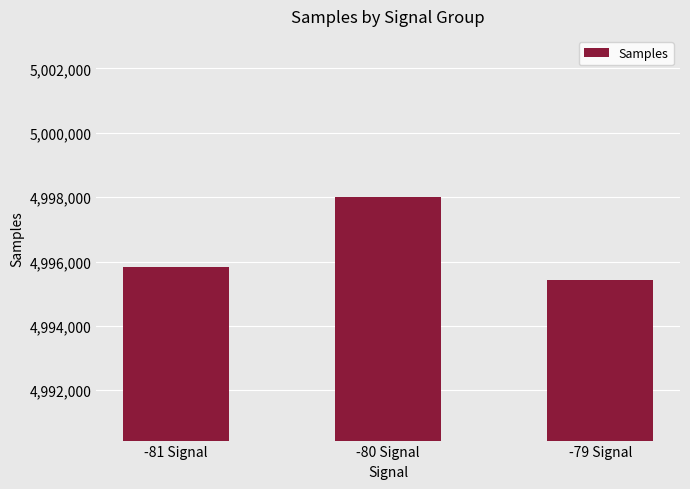

Reading left to right, list all the values displayed in this chart.

4995837	4998012	4995436